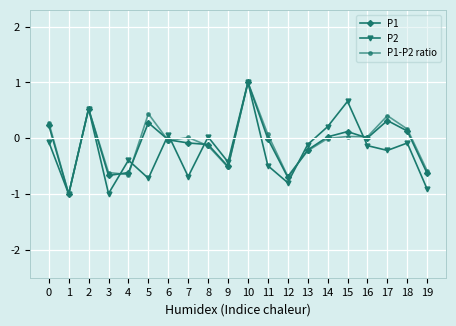

What are all the series names shown in the legend?

P1, P2, P1-P2 ratio